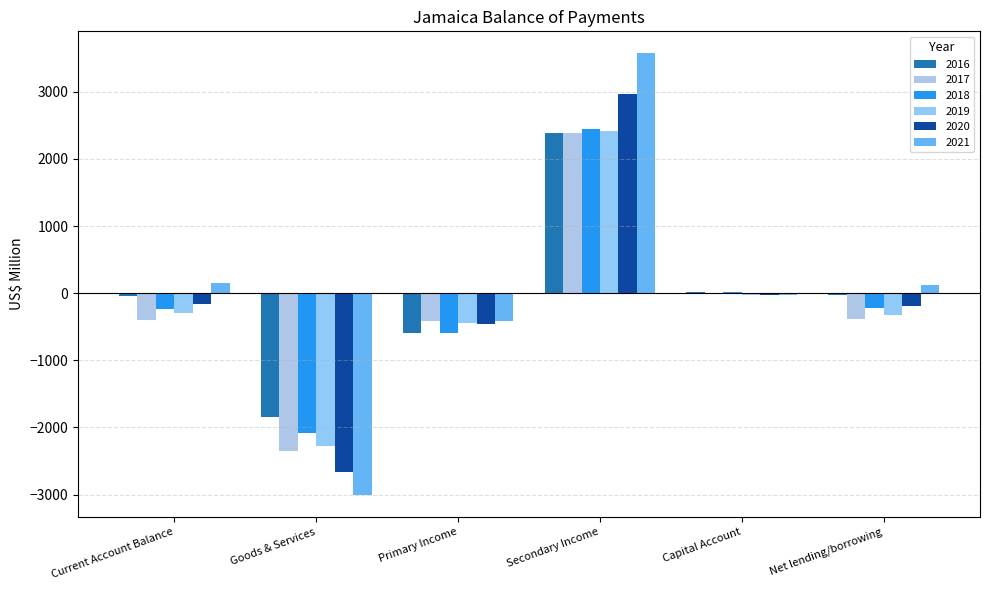

How many data points does each series have?

6